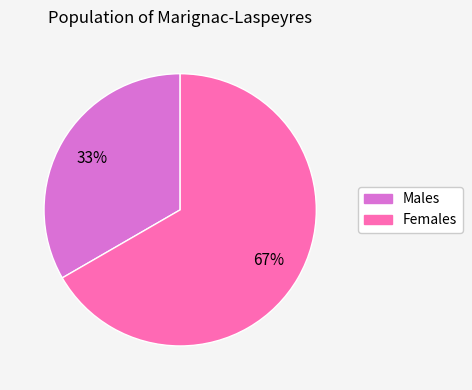

Is there a majority slice in this chart?

Yes